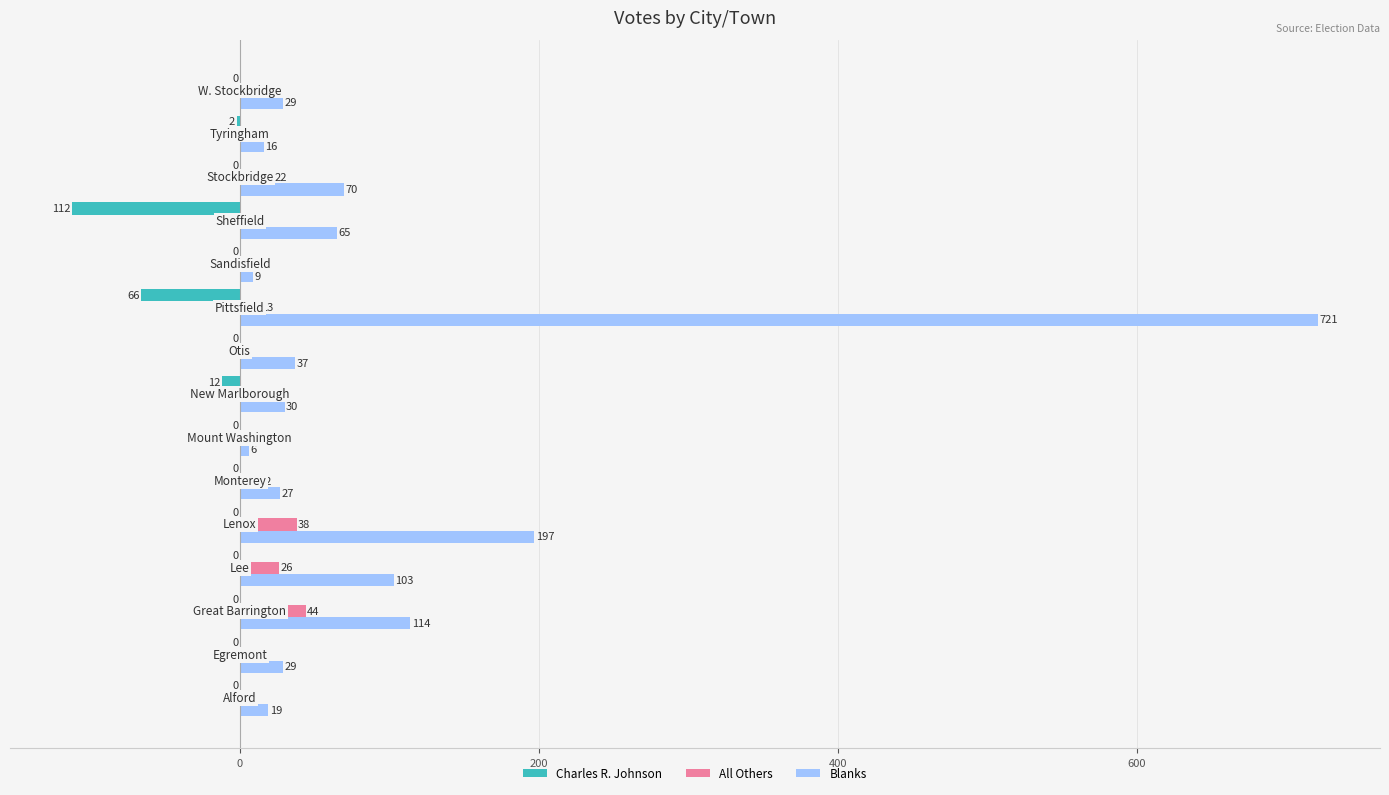

Which series has the largest total across all categories?

Blanks